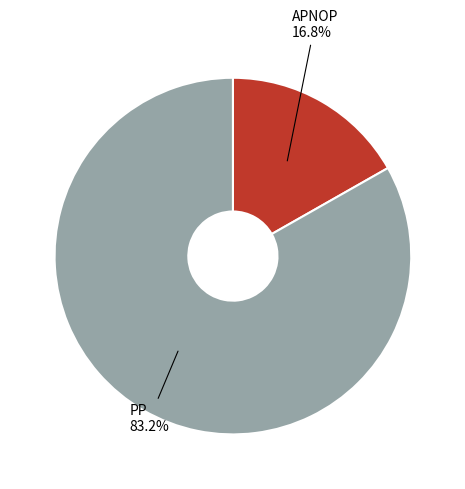

Rank the categories by value from highest to lowest.

PP, APNOP